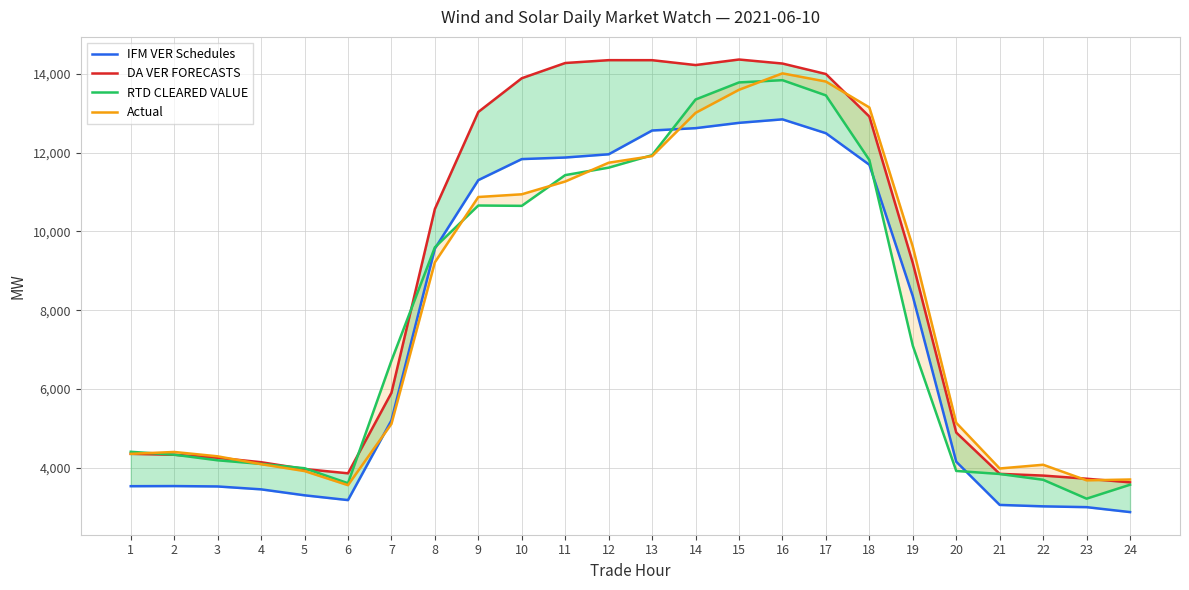

Reading left to right, extract all data points from this chart.

IFM VER Schedules: 3530.6	3533.8	3523.8	3450.4	3299.0	3177.6	5202.5	9566.5	11305.3	11839.4	11879.2	11961.1	12565.4	12624.7	12759.9	12848.8	12496.4	11695.2	8354.1	4151.7	3055.0	3018.6	2998.3	2872.7
DA VER FORECASTS: 4352.4	4329.2	4252.6	4139.8	3966.9	3857.6	5901.6	10572.0	13036.7	13892.9	14279.7	14352.1	14351.6	14227.7	14368.4	14266.3	14000.2	12919.4	9198.5	4893.0	3844.2	3800.3	3720.4	3628.2
RTD CLEARED VALUE: 4404.4	4331.0	4188.2	4096.6	3986.9	3606.3	6716.8	9598.2	10660.2	10651.4	11432.4	11621.5	11939.1	13352.4	13786.5	13843.9	13457.5	11815.6	7099.4	3918.2	3841.0	3693.4	3213.8	3567.9
Actual: 4352.5	4400.0	4289.4	4089.2	3914.8	3556.5	5112.9	9217.7	10876.4	10945.2	11270.0	11746.8	11915.5	13013.4	13599.7	14016.9	13809.2	13151.1	9613.3	5141.0	3980.5	4075.2	3679.7	3700.5